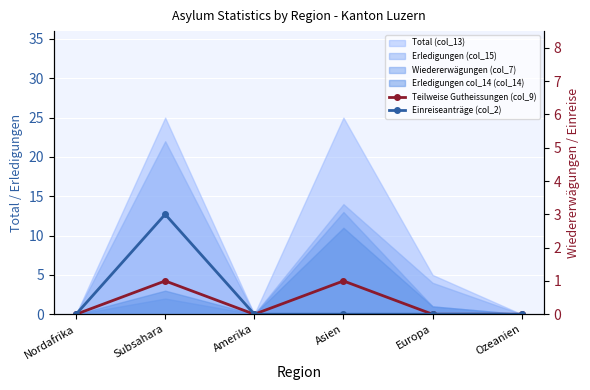

What is the maximum value for Teilweise Gutheissungen (col_9)?

1